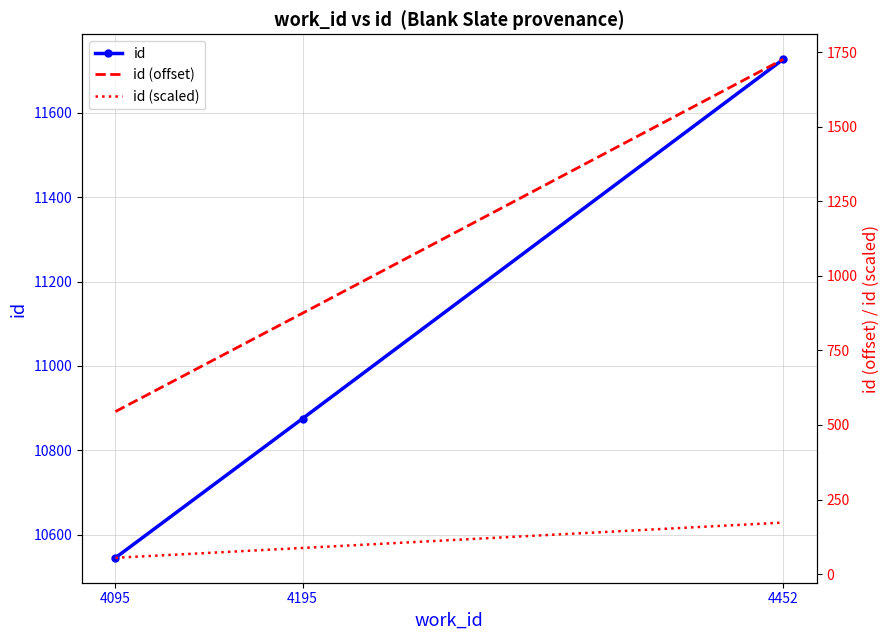

Between 4095 and 4195, which is larger?

4195